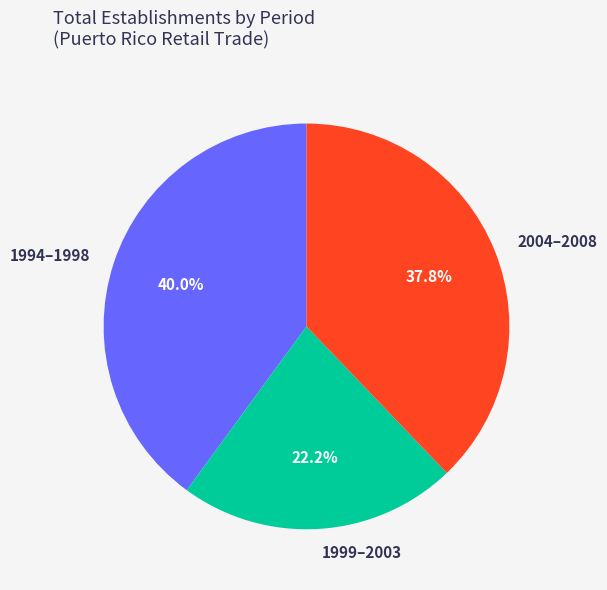

Rank the categories by value from highest to lowest.

1994–1998, 2004–2008, 1999–2003